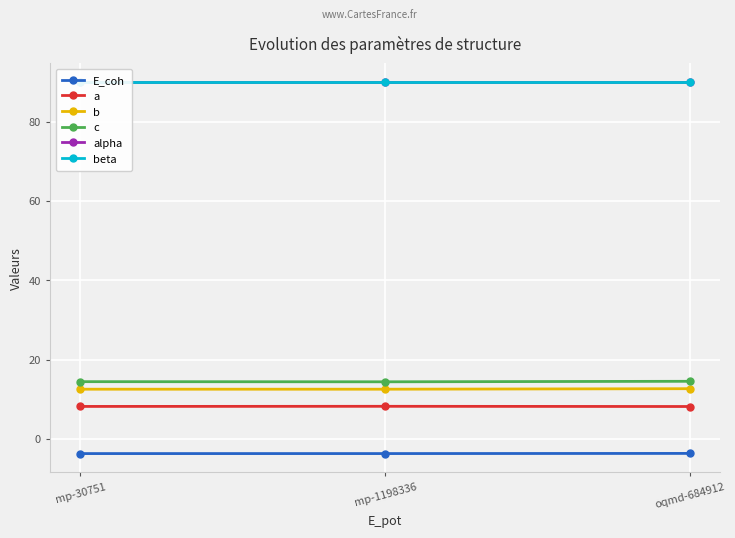

Which series has the largest range (max minus min)?

b